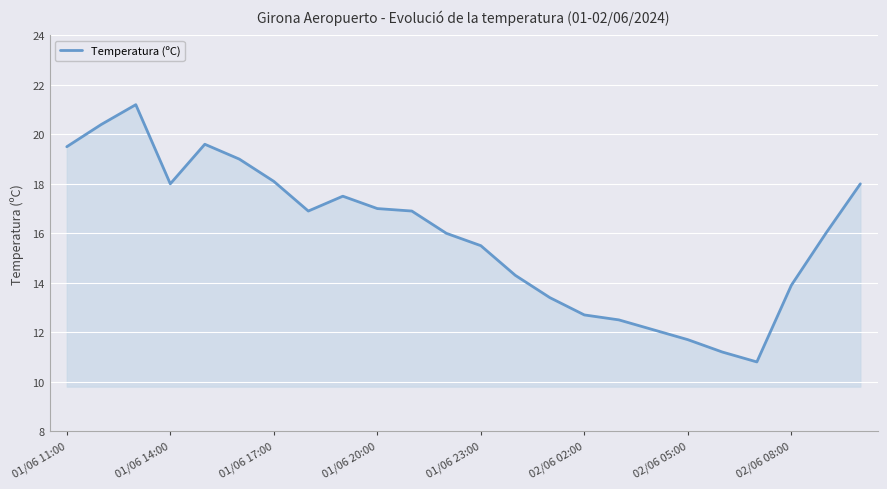

What is the minimum value shown in the chart?

10.8